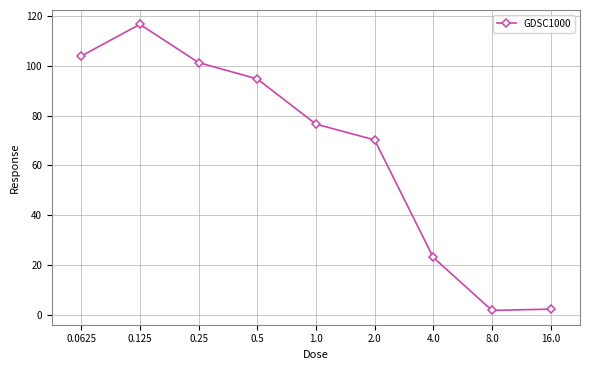

Is it true that the value at 2.0 is 70.3?

True